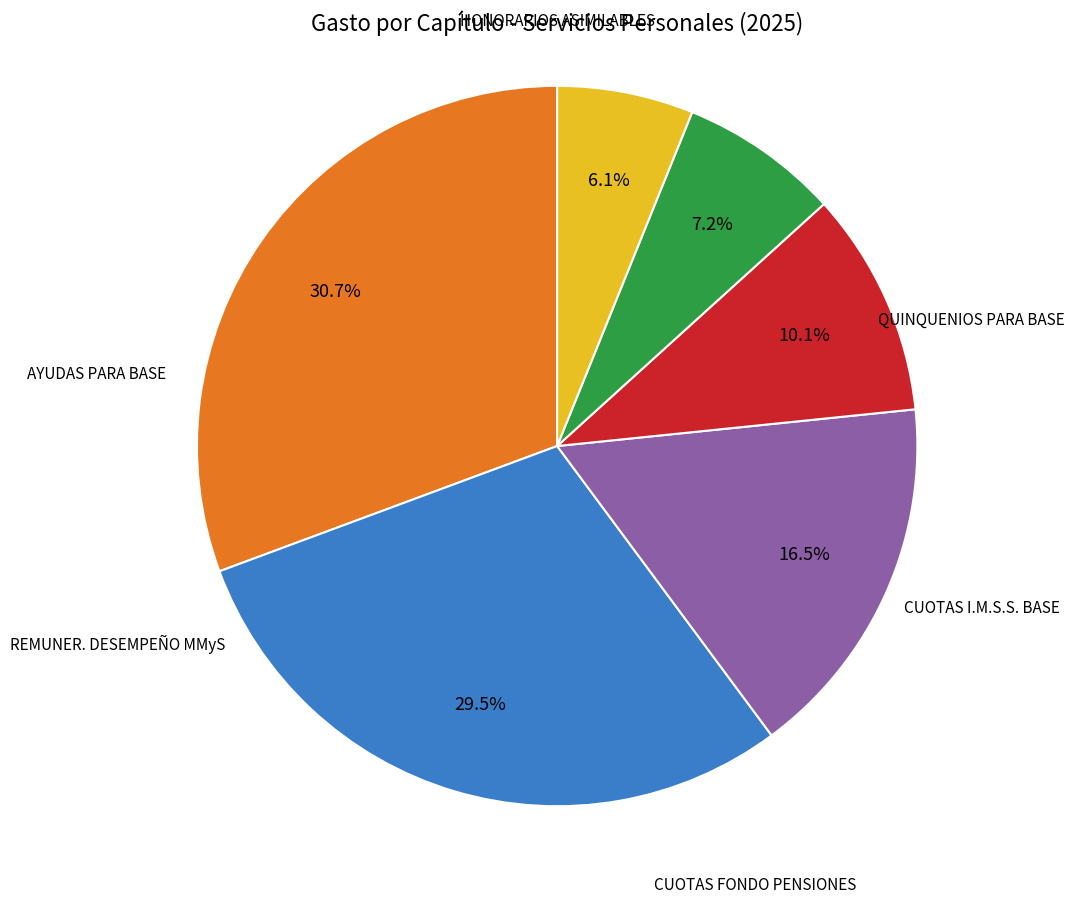

Does any single category account for the majority?

No